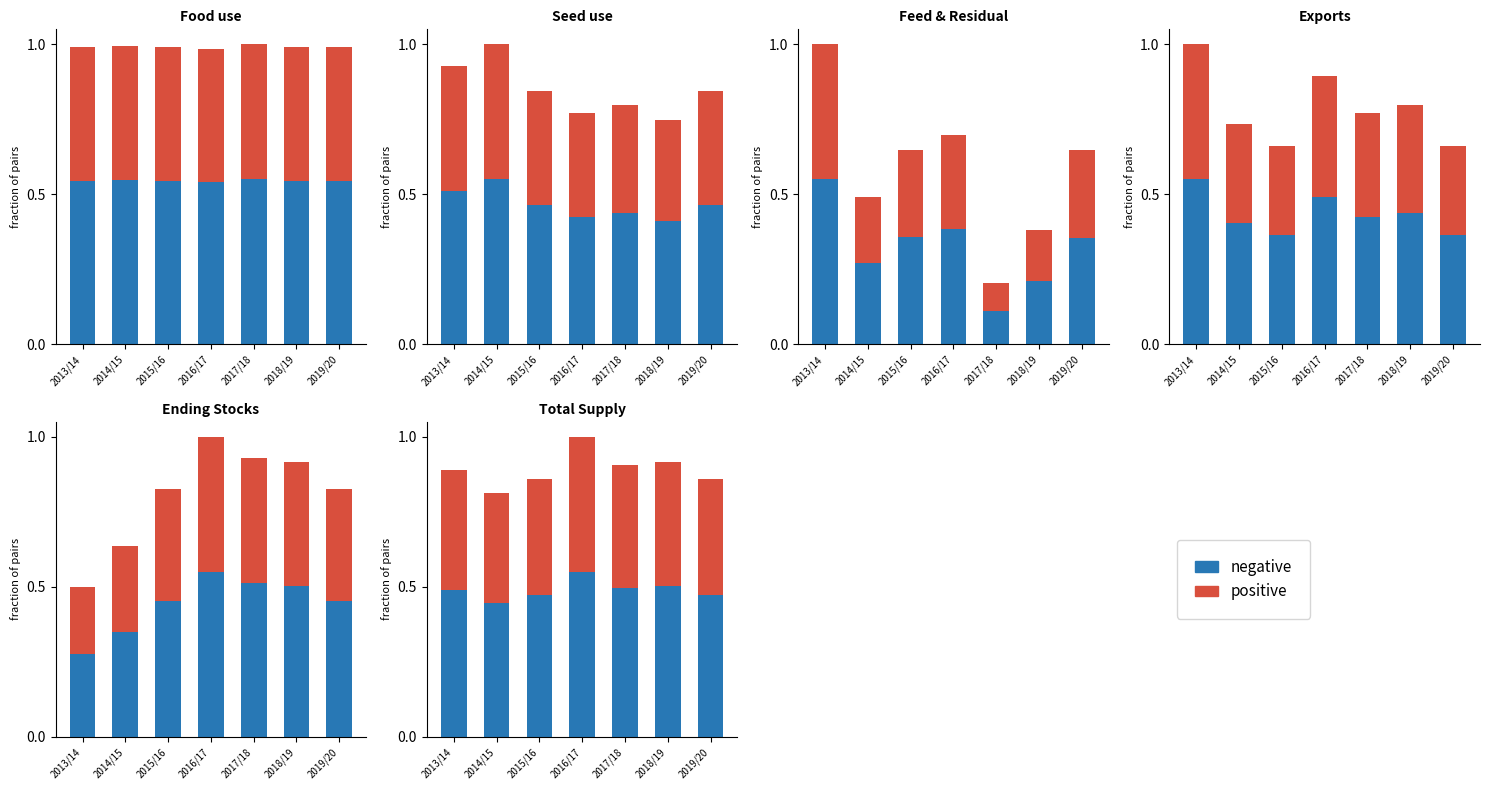

How many bars are there in each group?

2